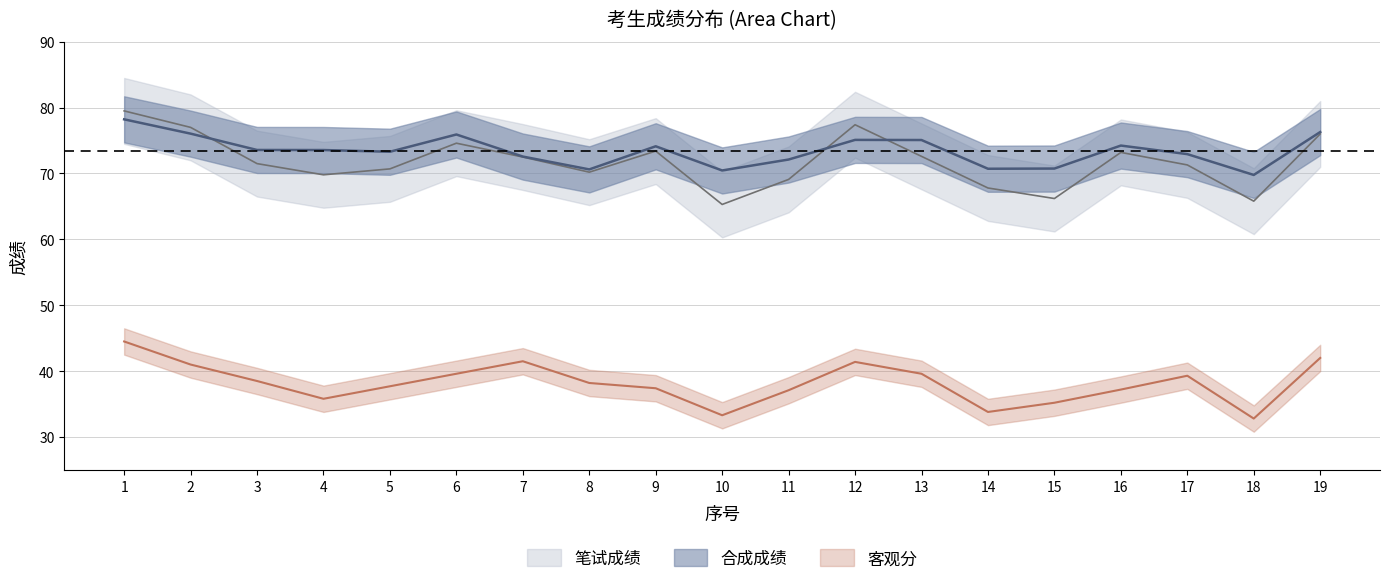

What is the value of the 笔试成绩 point at the 7th from the left?

72.5